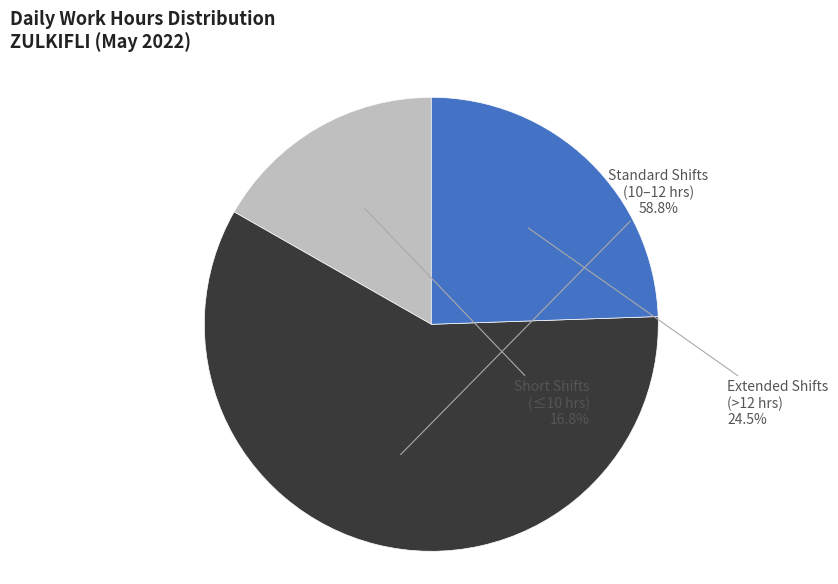

Is there any slice that represents more than half of the pie?

Yes